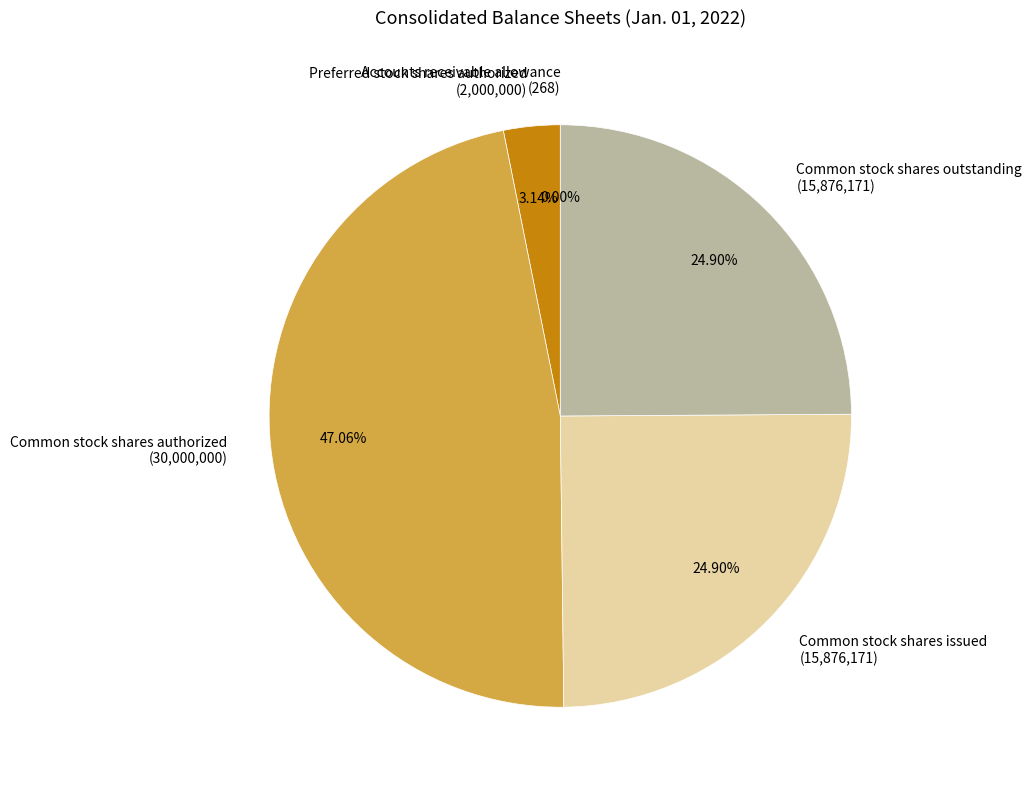

Is there a majority slice in this chart?

No